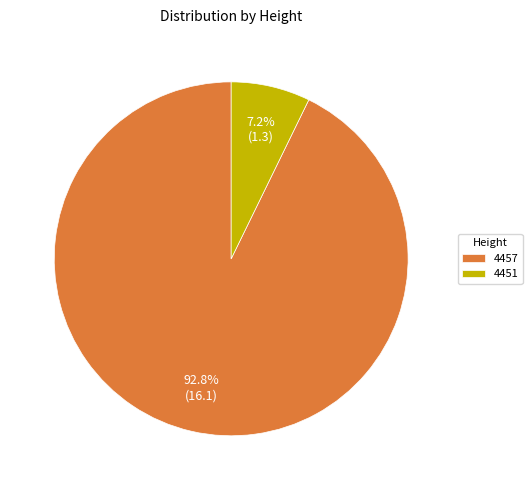

To the nearest percent, what portion does 4457 represent?

93%